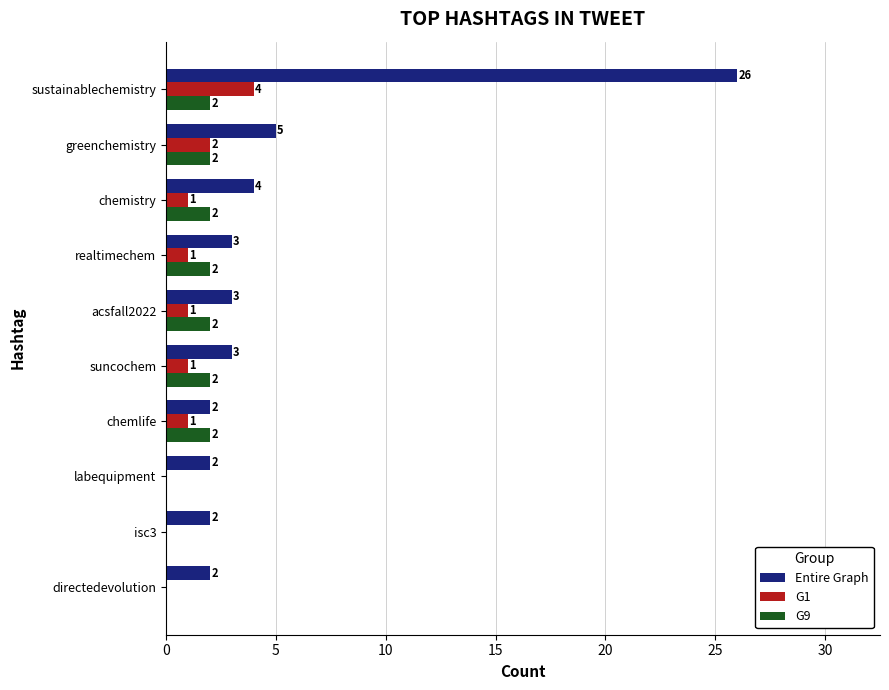

The G9 series shows 2 at suncochem. True or false?

True